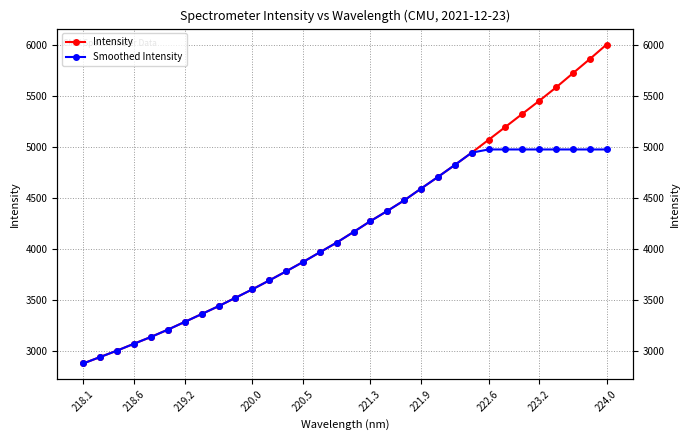

Does the chart have visible grid lines?

Yes